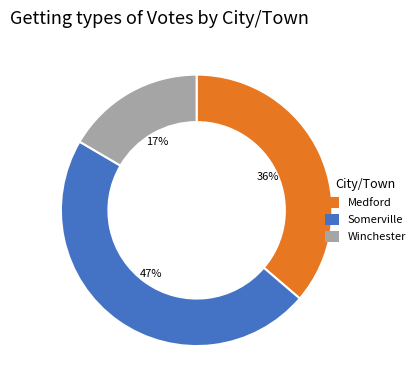

What percentage is the Medford slice, to the nearest percent?

36%